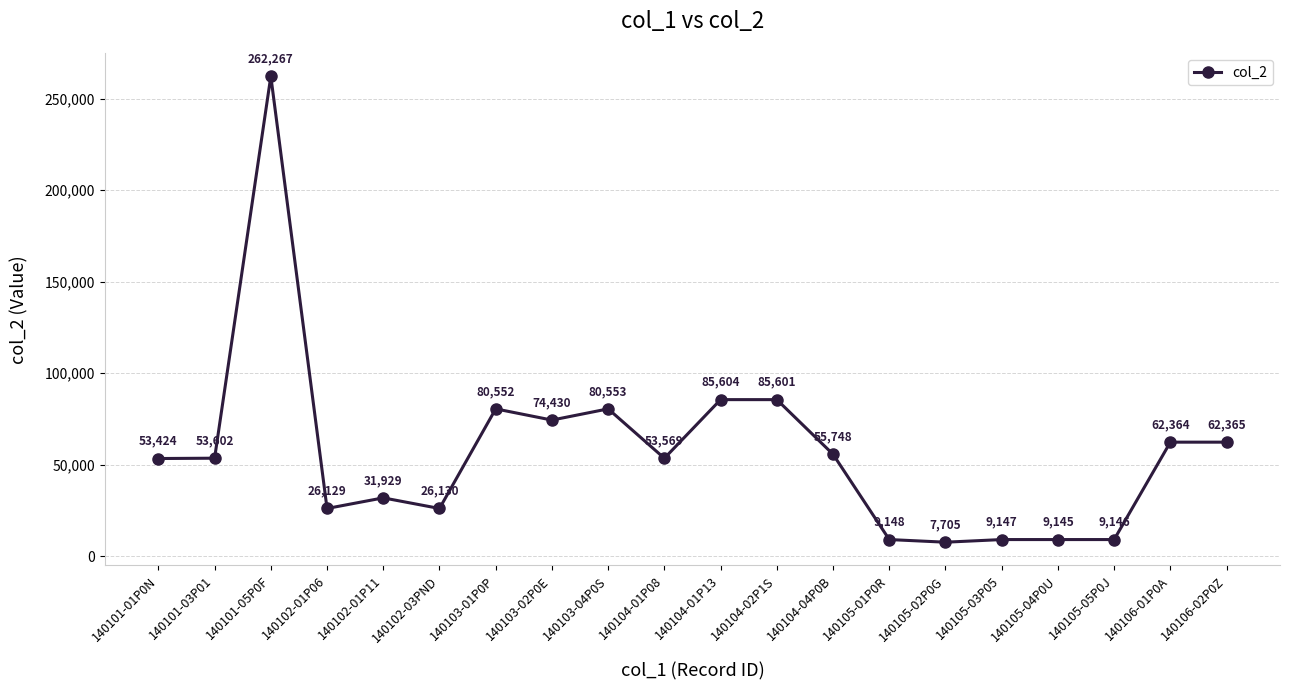

What is the sum of all values?

1138558